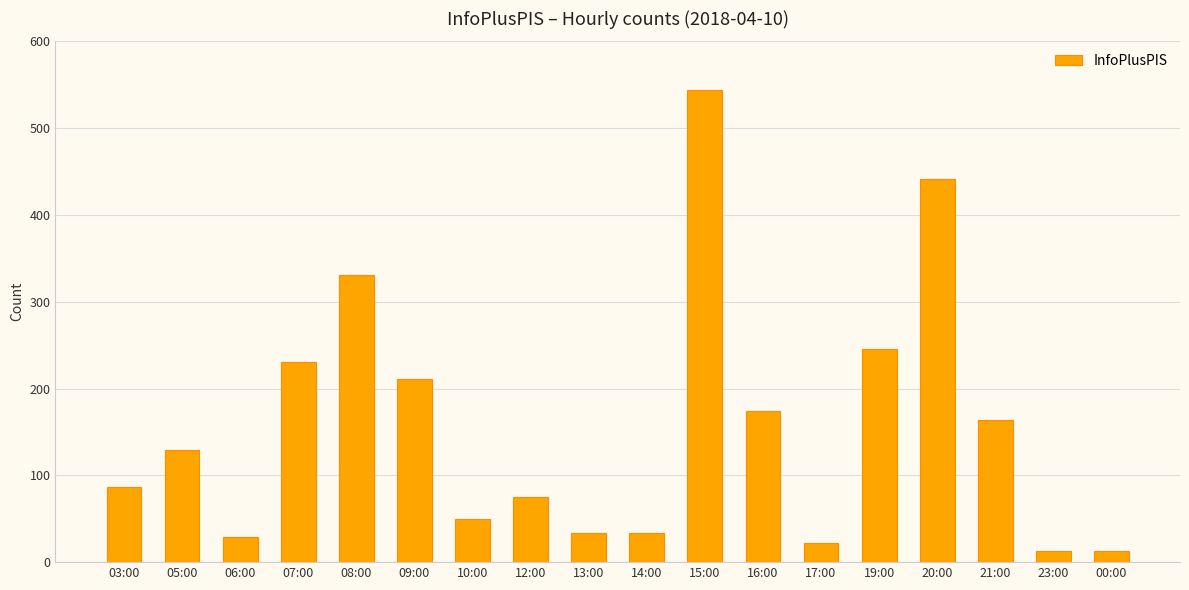

How many series are shown in this chart?

1